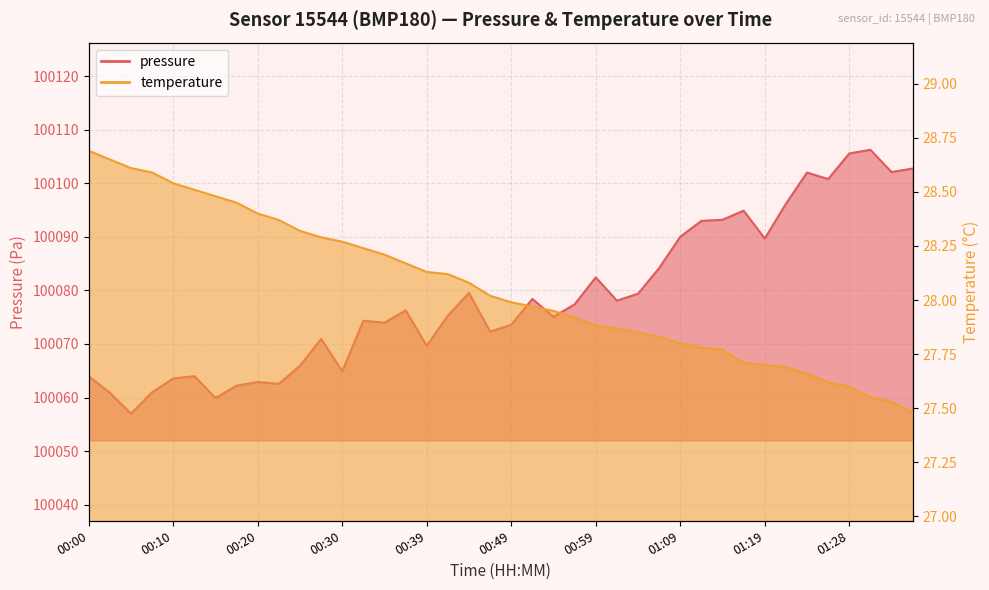

What is the maximum value shown in the chart?

100106.2